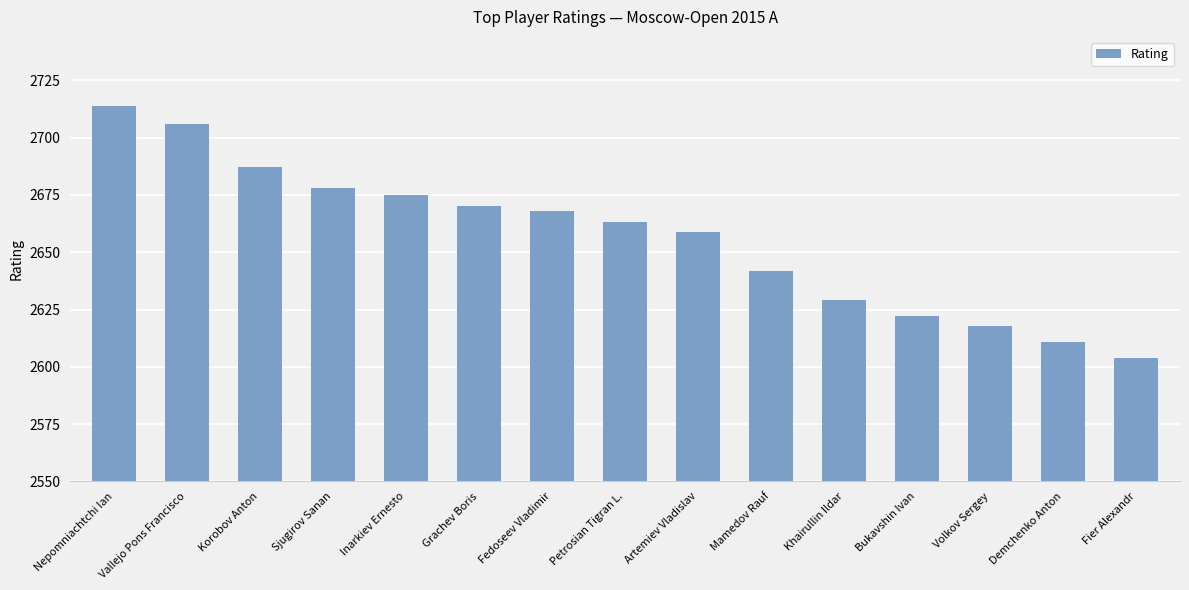

What position from the right is Artemiev Vladislav?

7